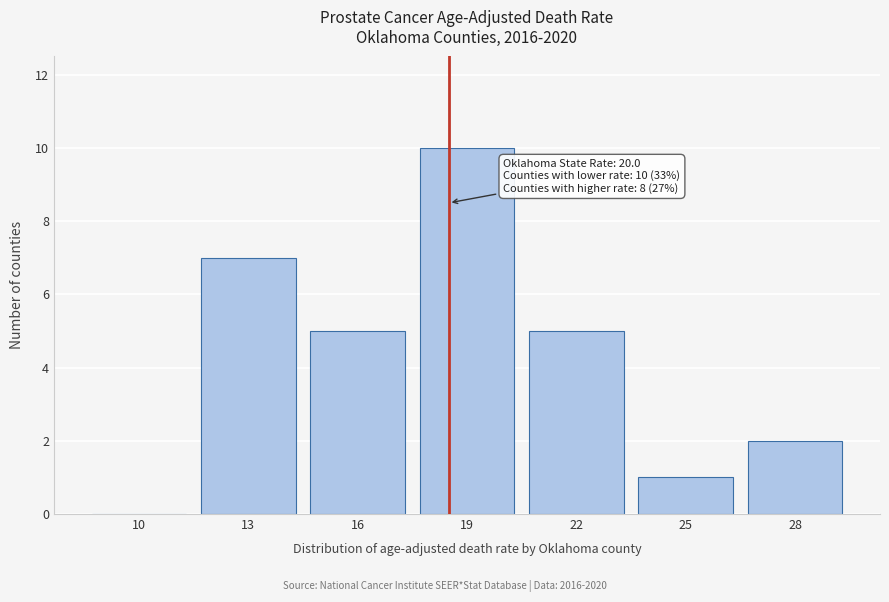

Reading left to right, what are all the values shown in this chart?

10=0	13=7	16=5	19=10	22=5	25=1	28=2